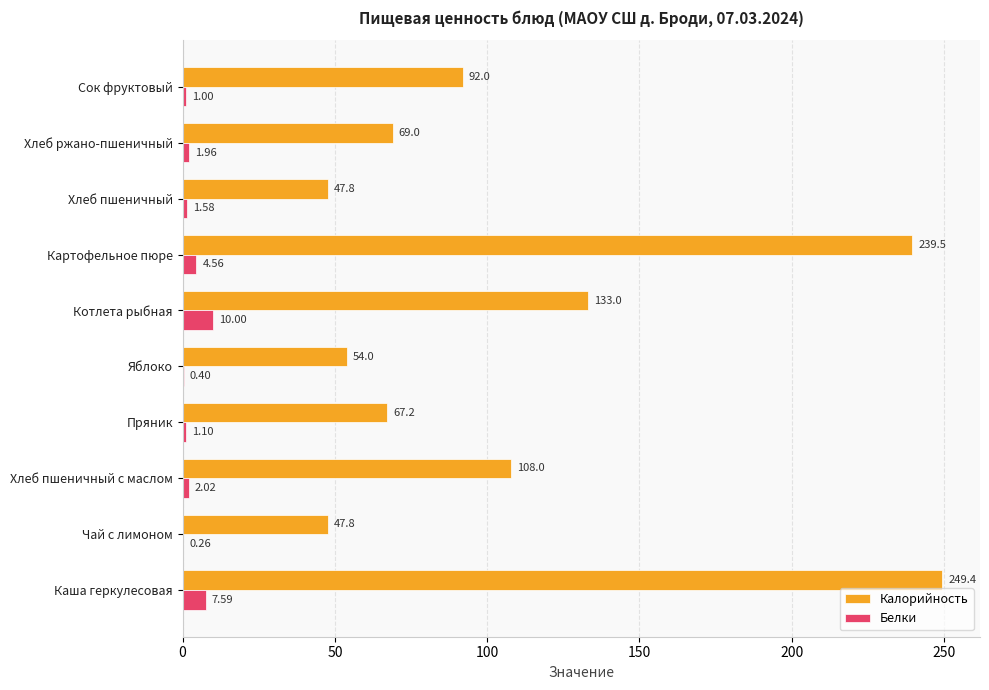

What is the sum of all Калорийность values?

1107.7